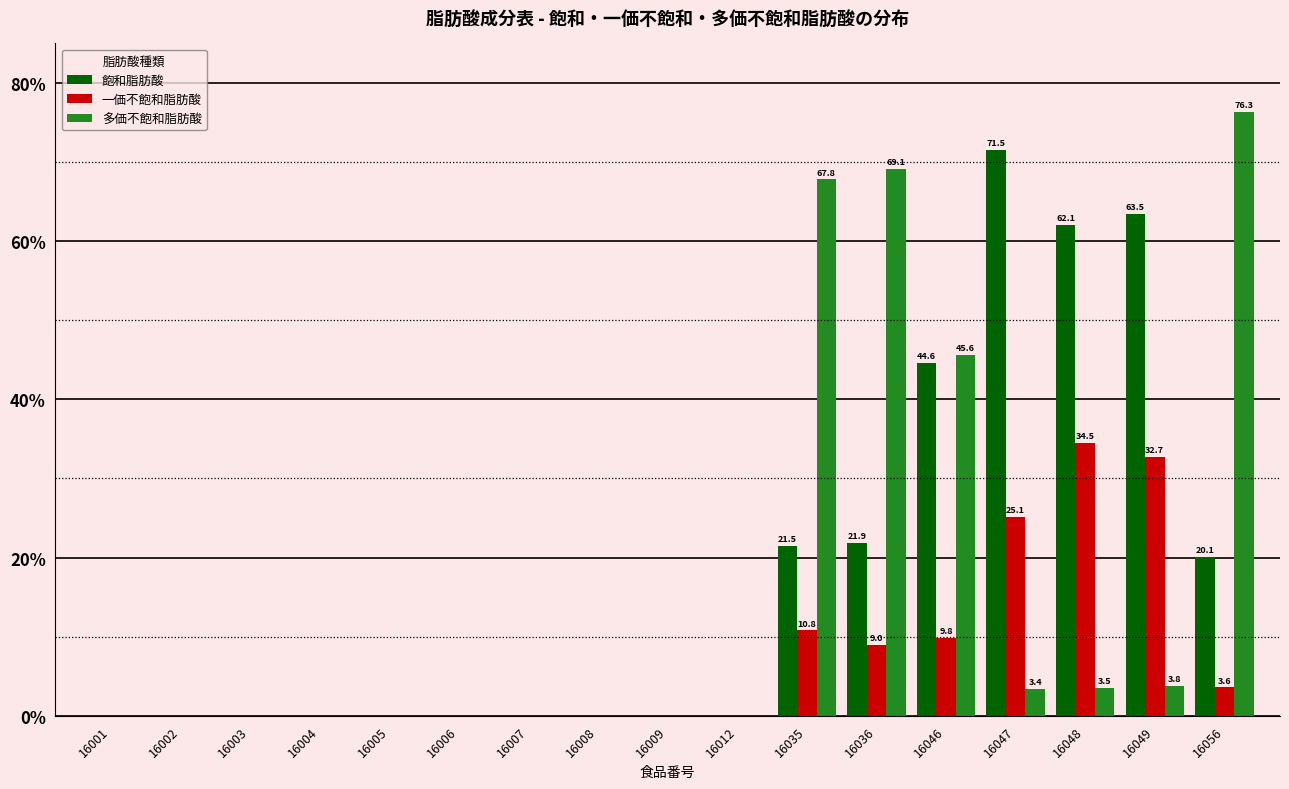

True or false: 多価不飽和脂肪酸 has a value of 0.0 at 16007.

True